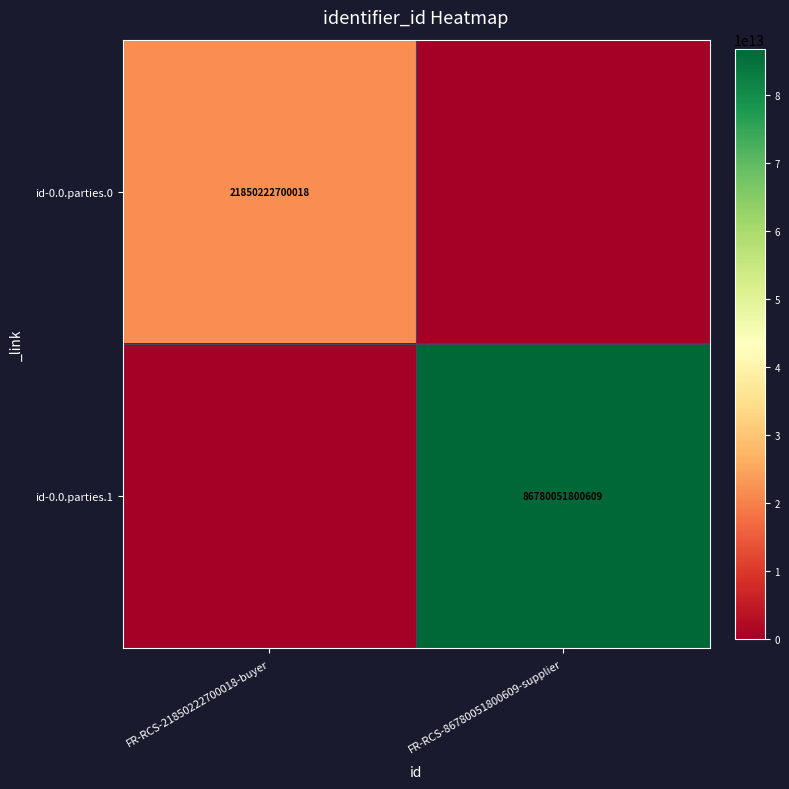

True or false: id-0.0.parties.0 has a value of 13331847848029 at FR-RCS-21850222700018-buyer.

False